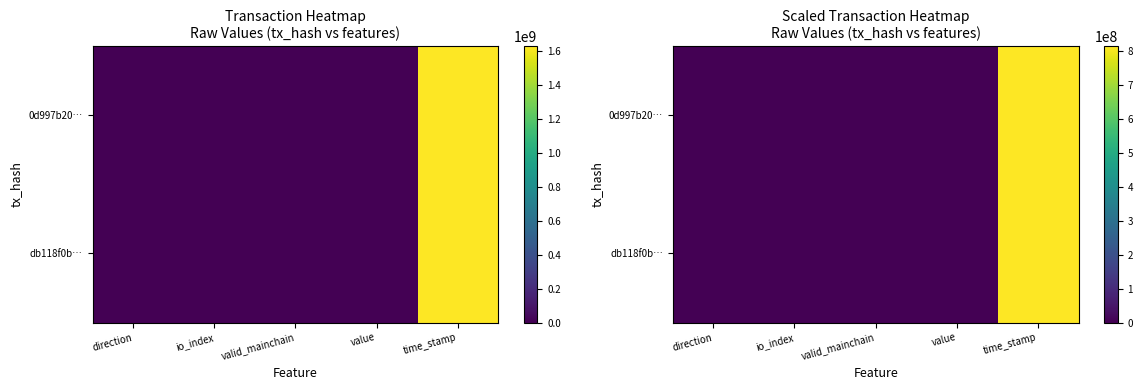

Which series has the widest spread of values?

0d997b20…